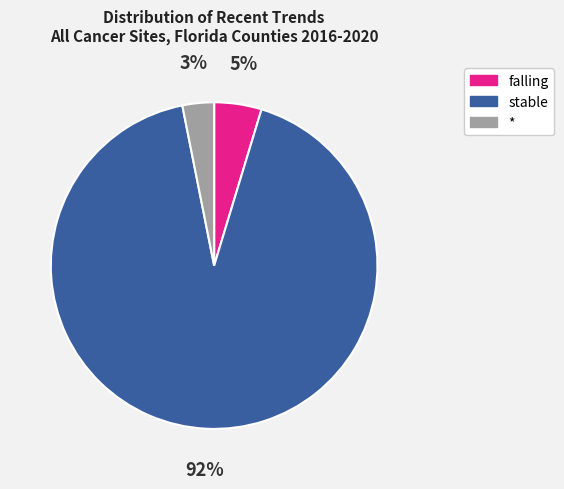

Which category accounts for the majority?

stable